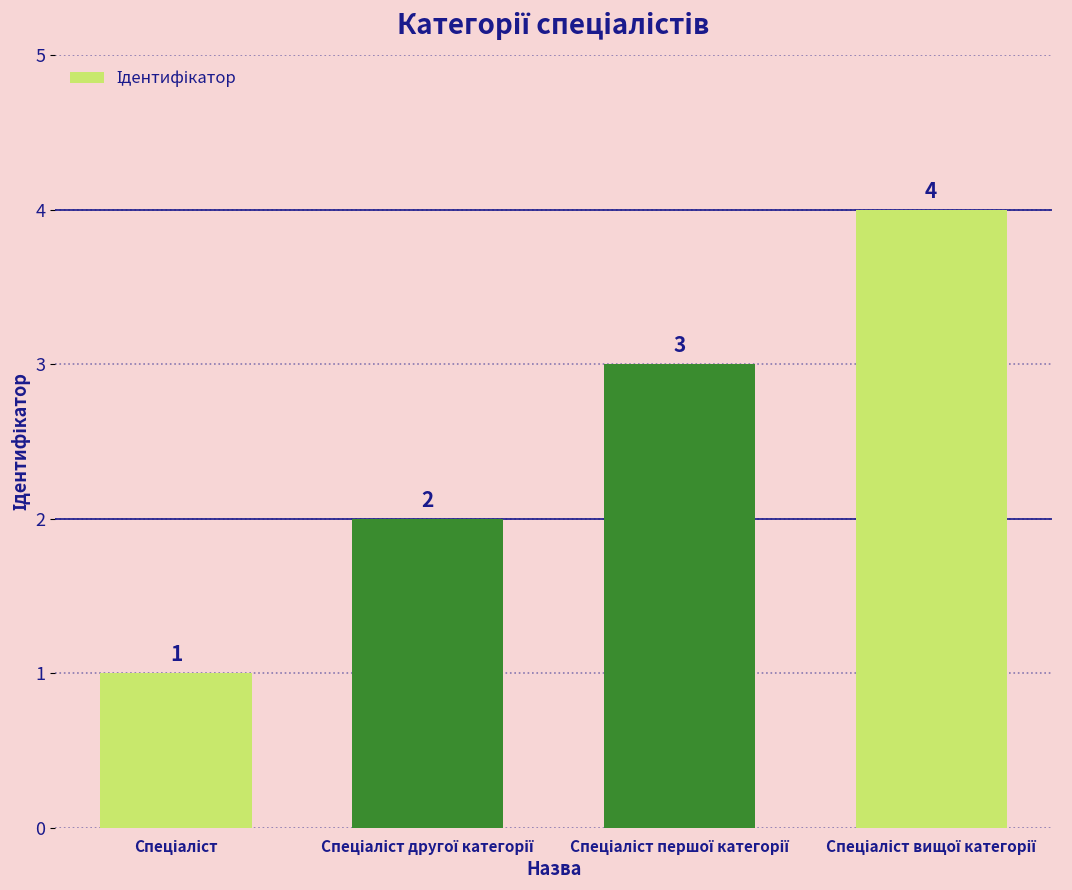

Reading left to right, what are all the values shown in this chart?

1	2	3	4